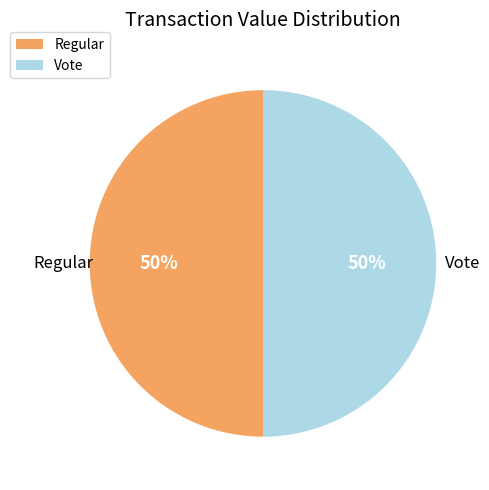

Count the number of slices in the pie.

2